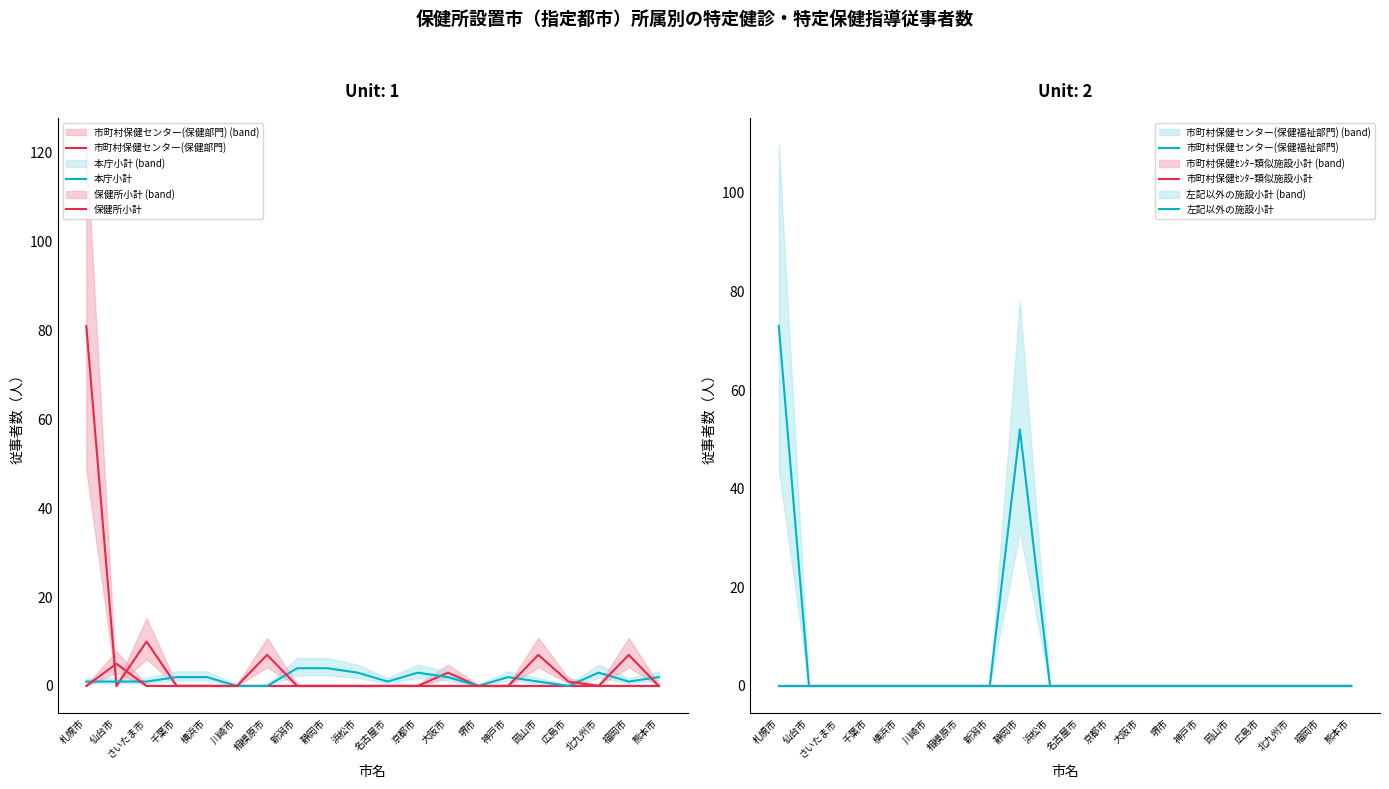

What is the label of the 9th point from the left?

静岡市